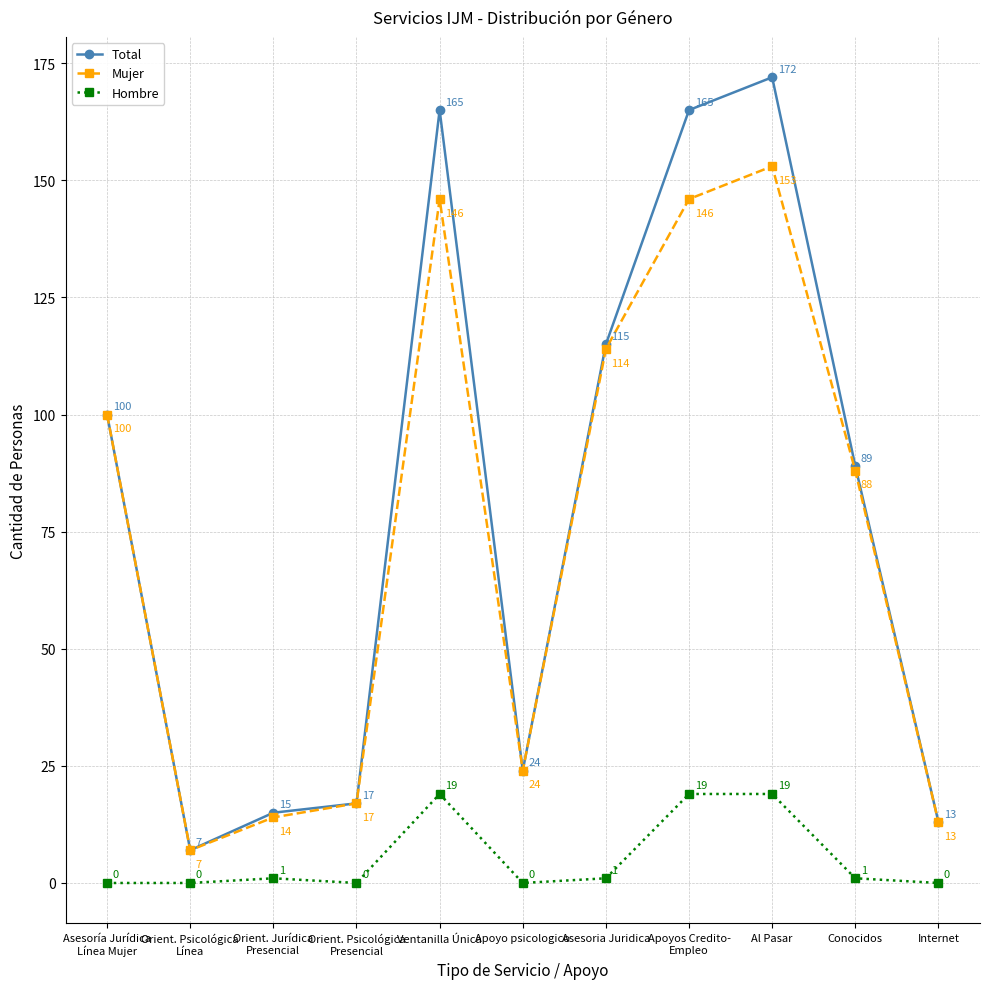

At which category does Total reach its first local valley?

Orient. Psicológica
Línea